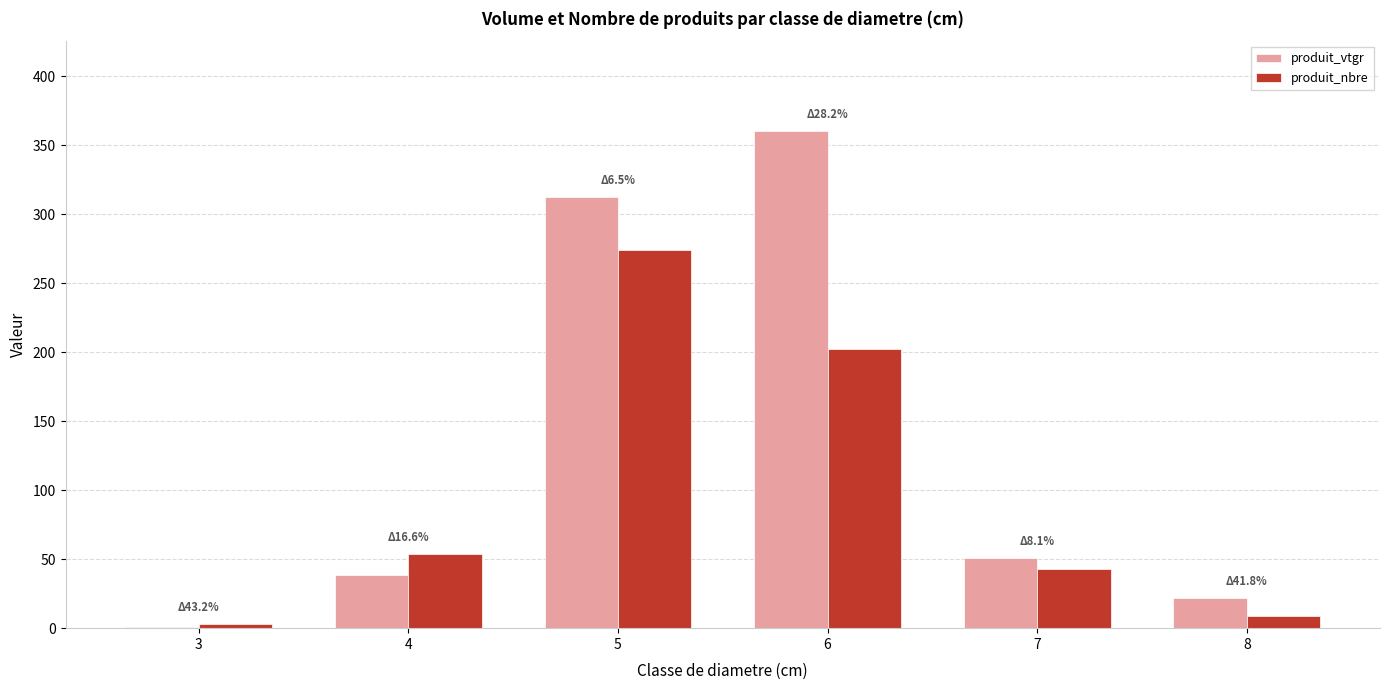

Count the number of data series in this chart.

2